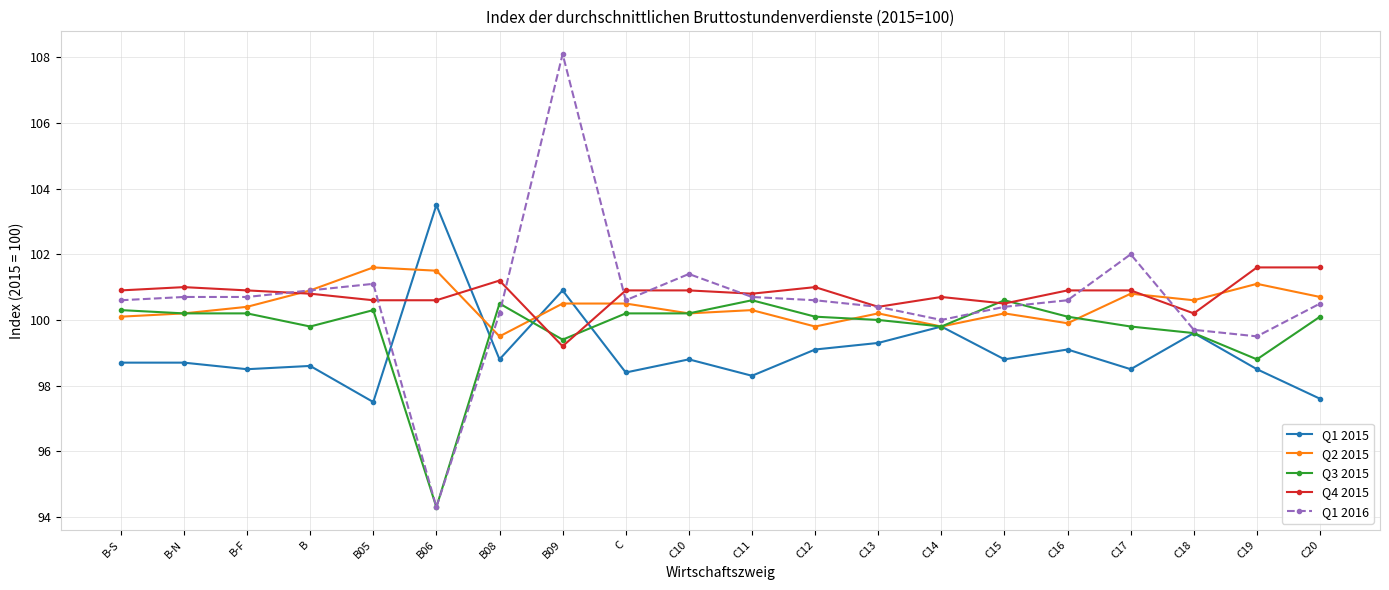

What is the difference between the highest and lowest values at B-N?

2.3